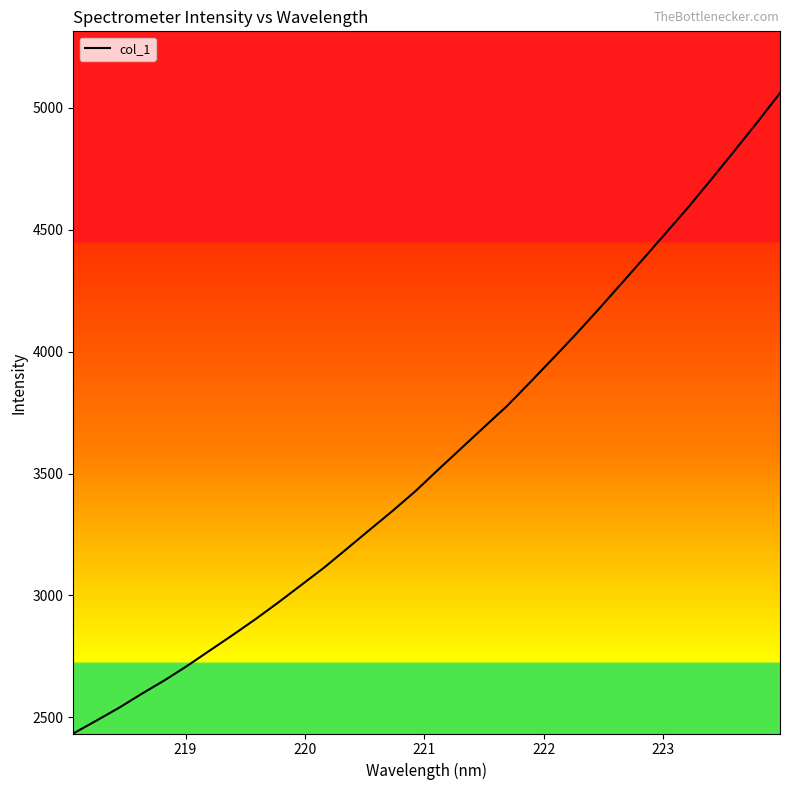

Does the chart display data point markers on the line(s)?

No